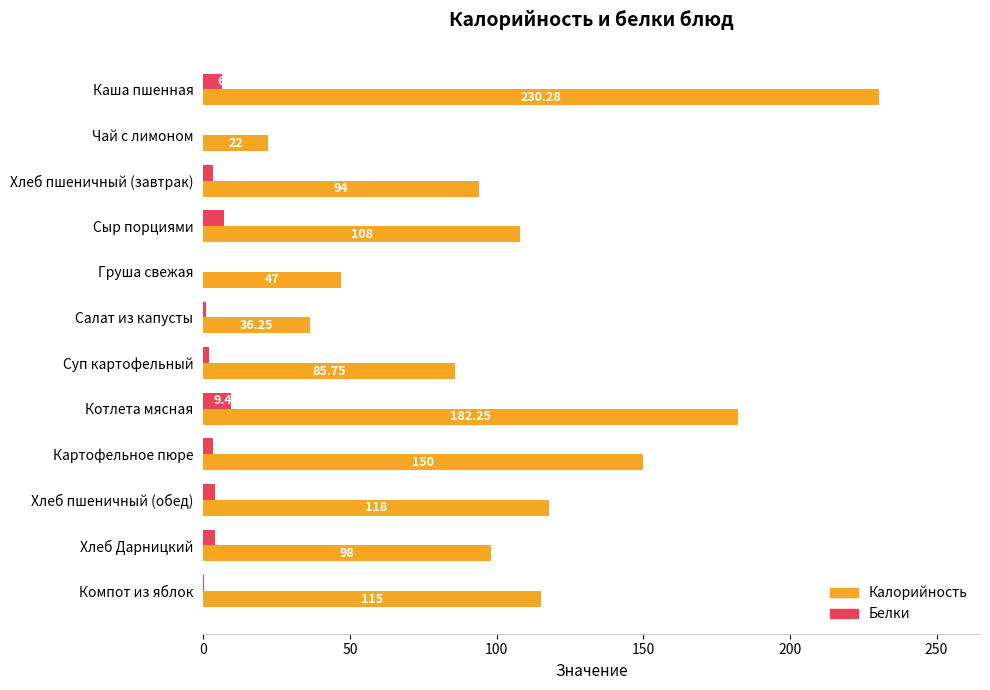

Which series has the widest spread of values?

Калорийность